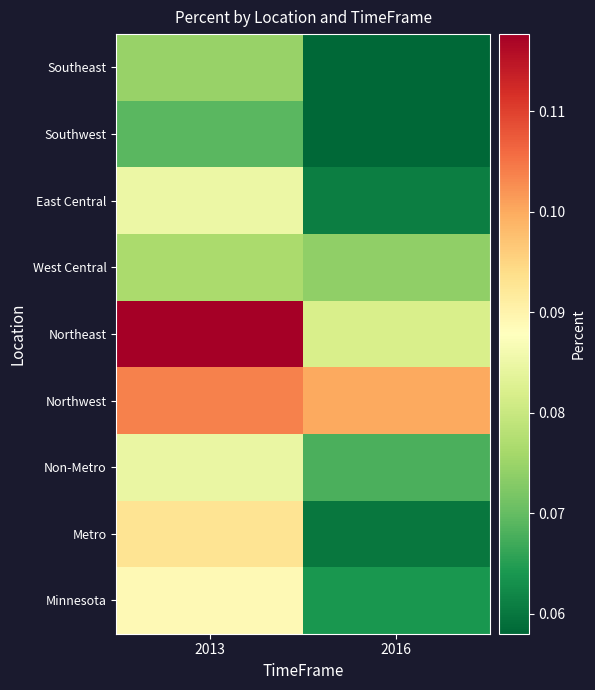

What is the total value across all series at 2013?

0.8